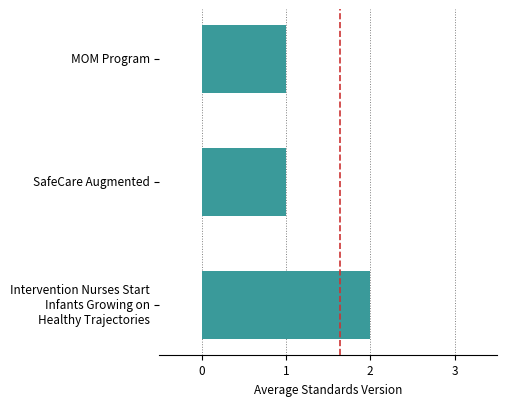

The chart shows a value of 1 at MOM Program. True or false?

True